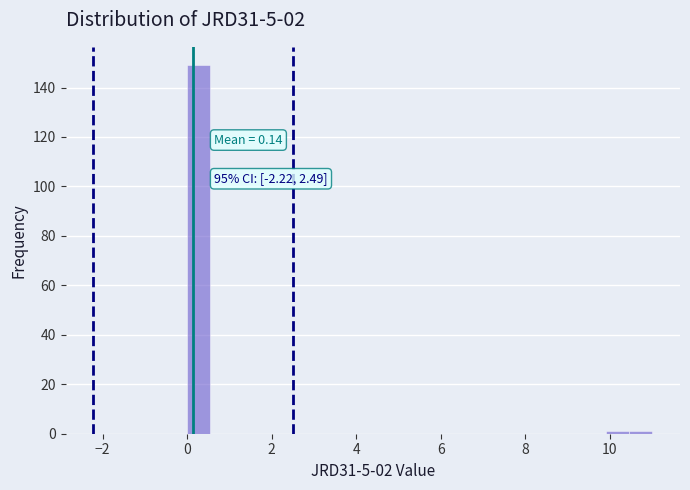

Around what value on the x-axis is the tallest bar? Give the approximate position of its centre, as read against the axis.

0.2